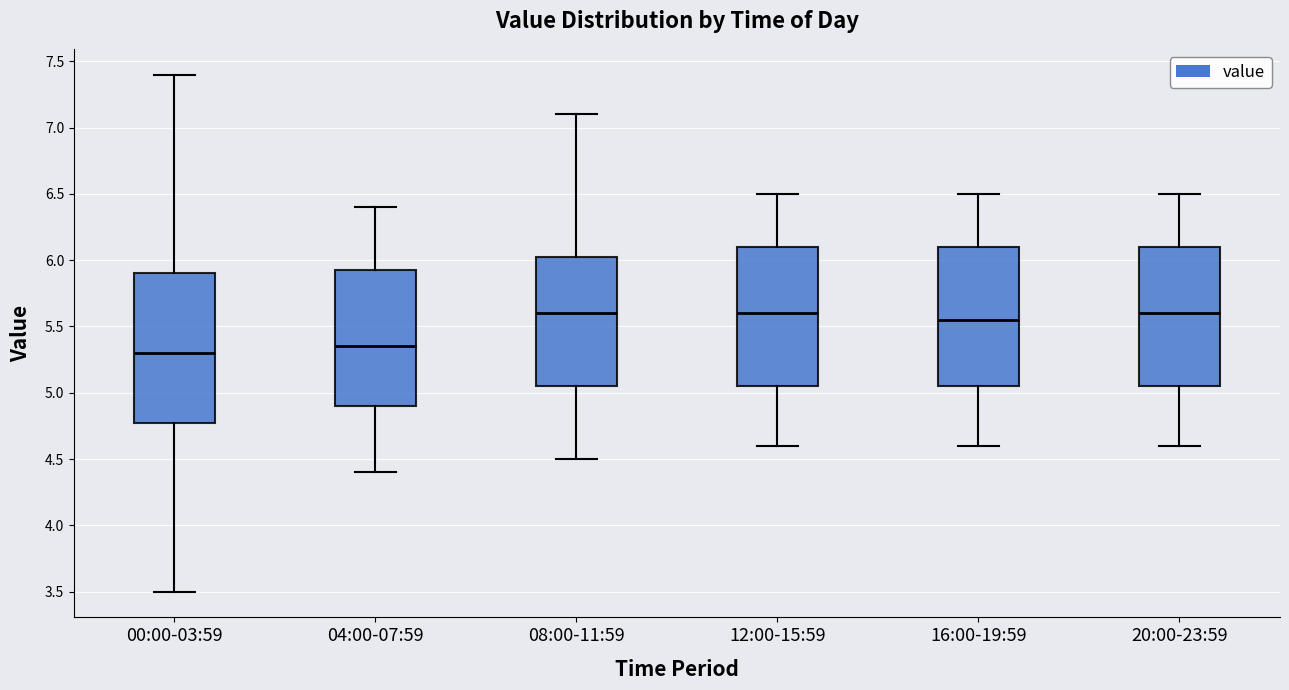

Reading left to right, read every box against the y-axis: the position of its median line, the range the box covers, and the ends of its whiskers. The values are not printed on the chart, so give them approximately, as read against the axis.

00:00-03:59: median 5.30, box 4.80 to 5.90, whiskers 3.50 to 7.40
04:00-07:59: median 5.35, box 4.90 to 5.95, whiskers 4.40 to 6.40
08:00-11:59: median 5.60, box 5.05 to 6.05, whiskers 4.50 to 7.10
12:00-15:59: median 5.60, box 5.05 to 6.10, whiskers 4.60 to 6.50
16:00-19:59: median 5.55, box 5.05 to 6.10, whiskers 4.60 to 6.50
20:00-23:59: median 5.60, box 5.05 to 6.10, whiskers 4.60 to 6.50